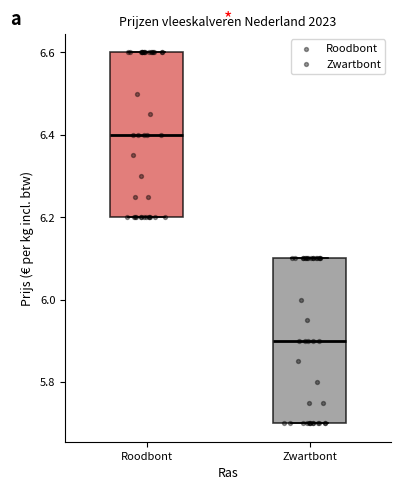

Reading left to right, read every box against the y-axis: the position of its median line, the range the box covers, and the ends of its whiskers. The values are not printed on the chart, so give them approximately, as read against the axis.

Roodbont: median 6.4, box 6.2 to 6.6, whiskers 6.2 to 6.6
Zwartbont: median 5.9, box 5.7 to 6.1, whiskers 5.7 to 6.1